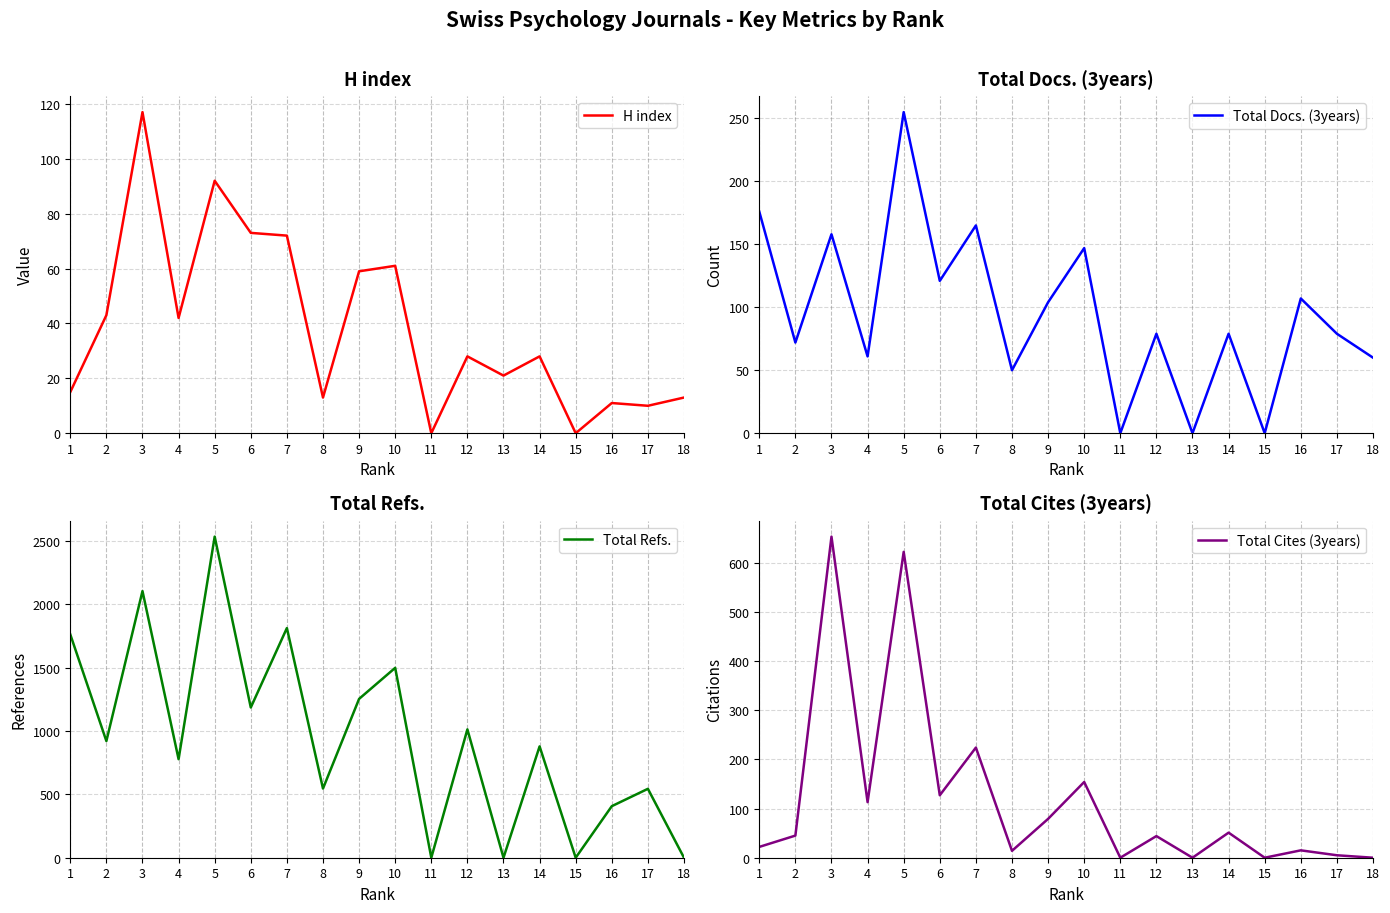

How many values in Total Cites (3years) are above zero?

14